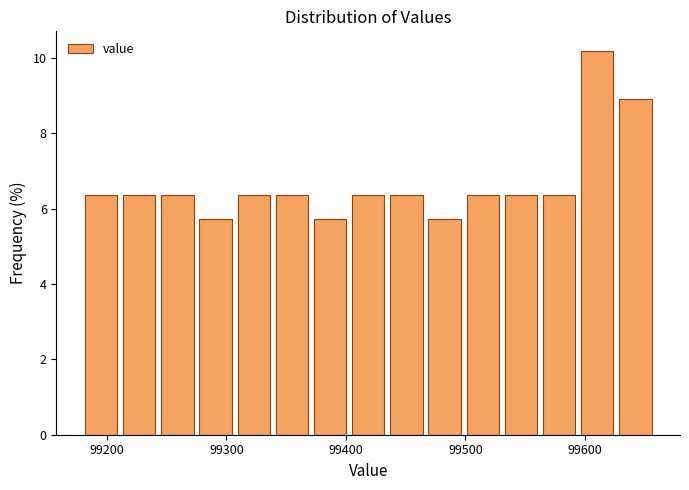

Read against the x-axis, roughly where is the centre of the tallest bar?

99610